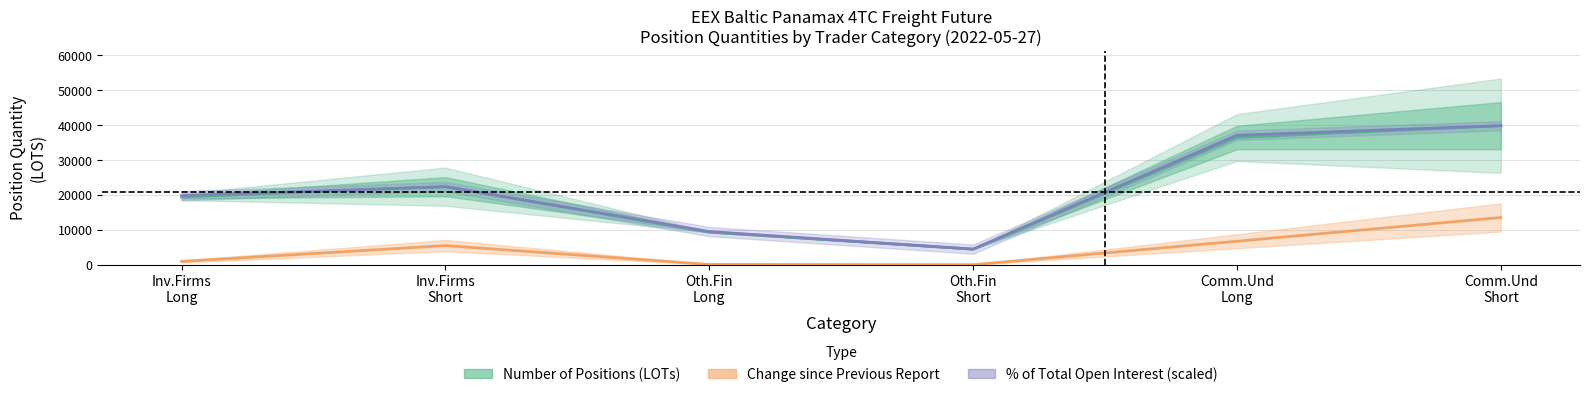

Where is the first local maximum for Change since Previous Report?

Inv.Firms
Short